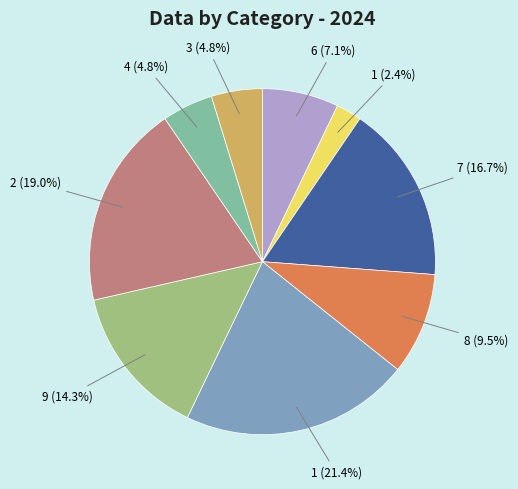

Is there a majority slice in this chart?

No